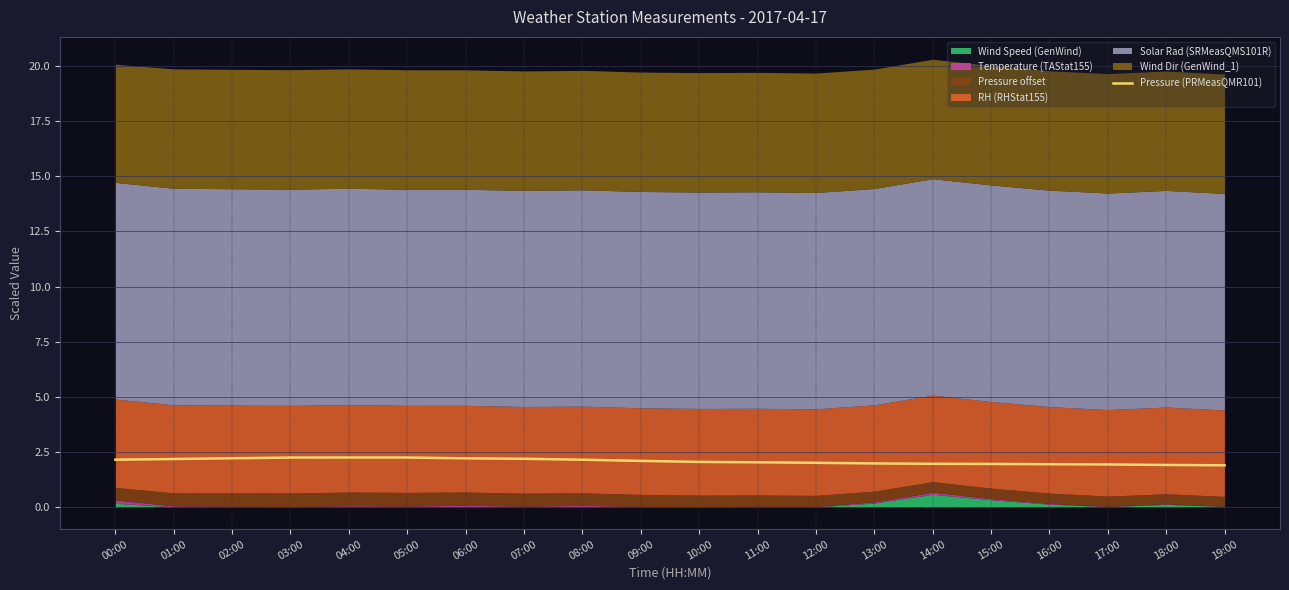

Does the chart display data point markers on the line(s)?

No